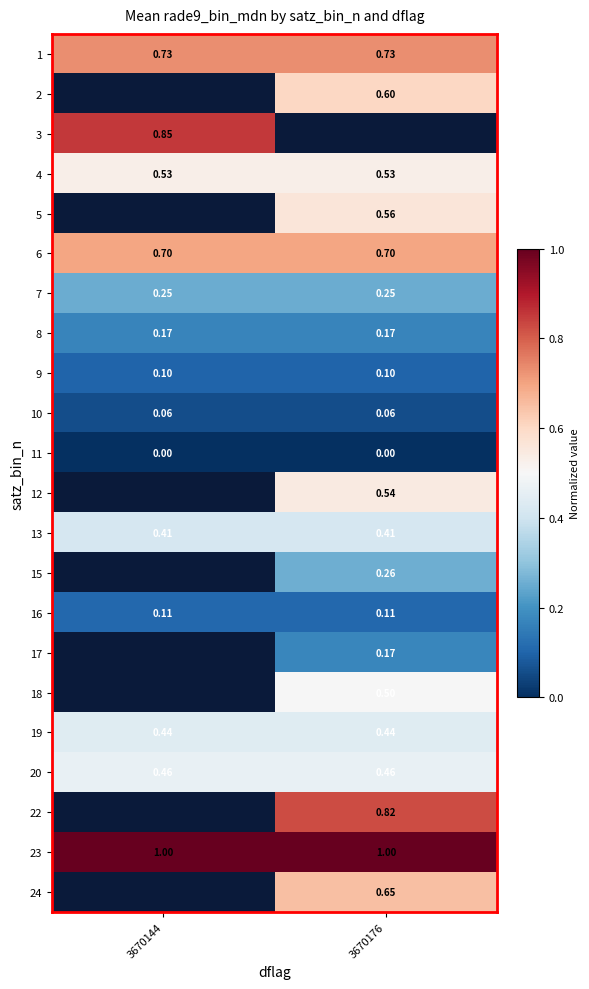

How many series are shown in this chart?

22